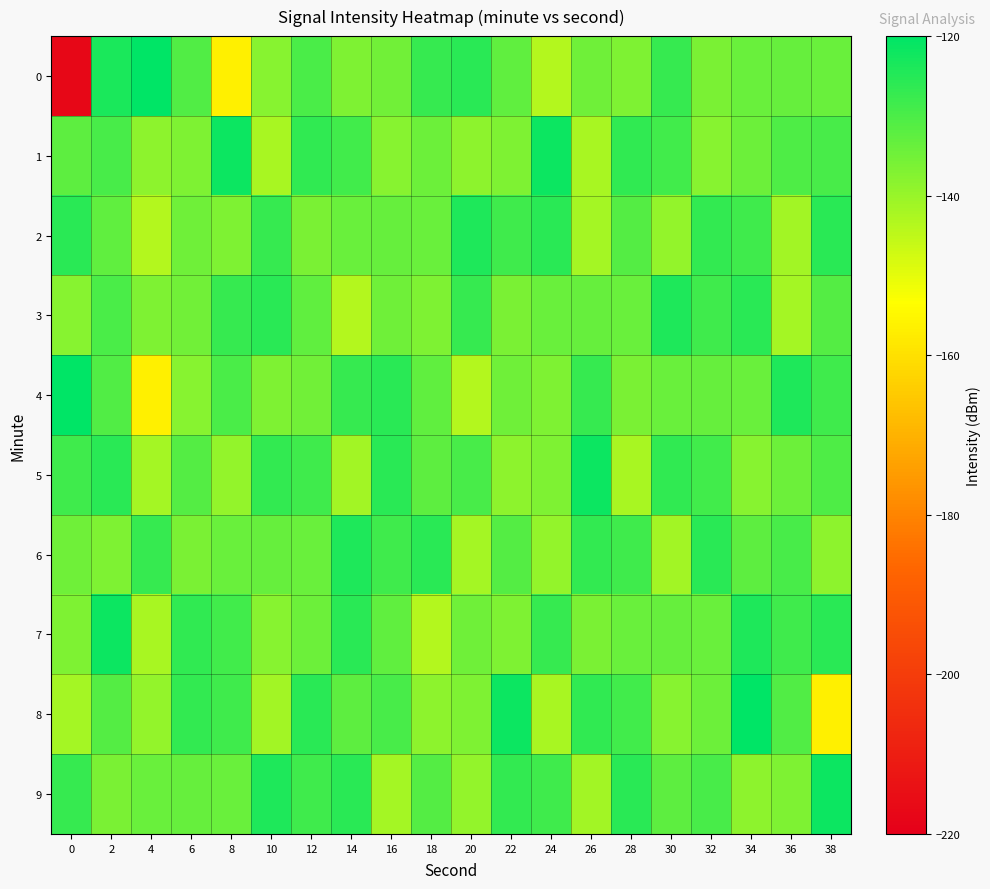

How many series are shown in this chart?

10